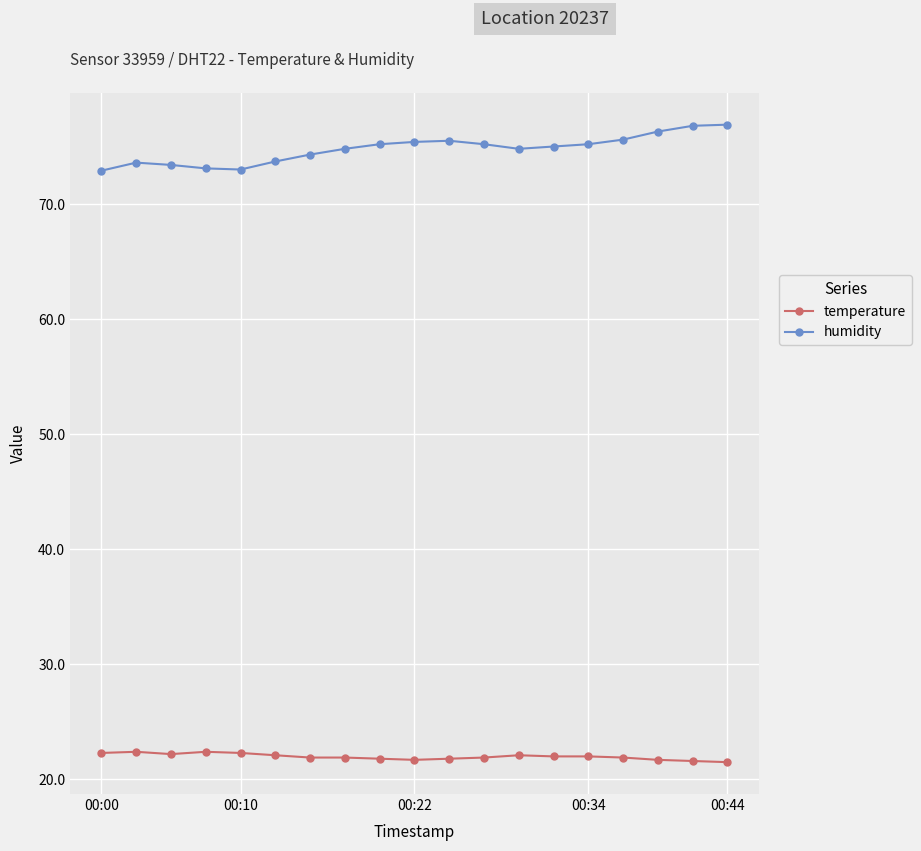

True or false: temperature and humidity cross at least once.

False